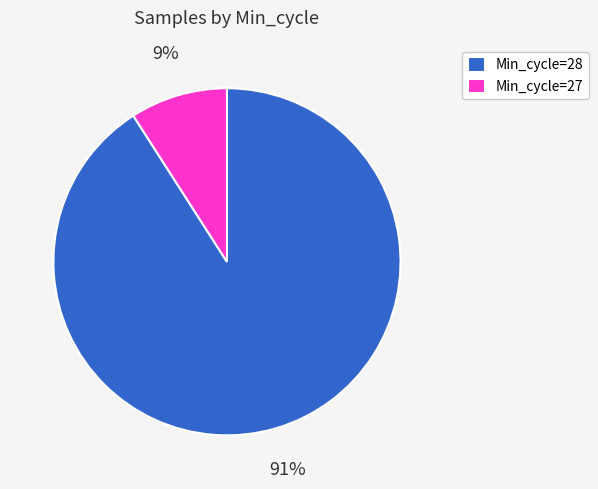

True or false: Min_cycle=28 accounts for 84% of the total.

False